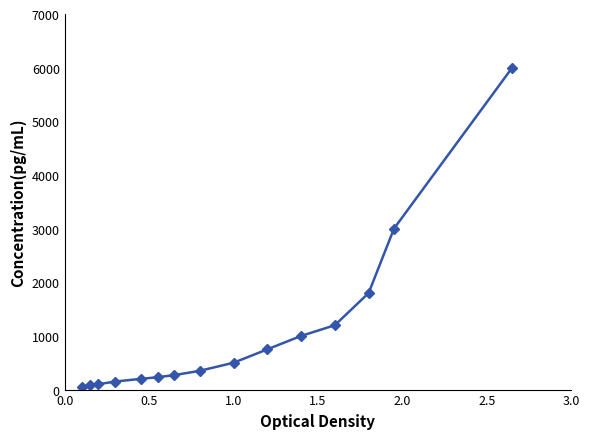

What is the greatest value displayed?

6000